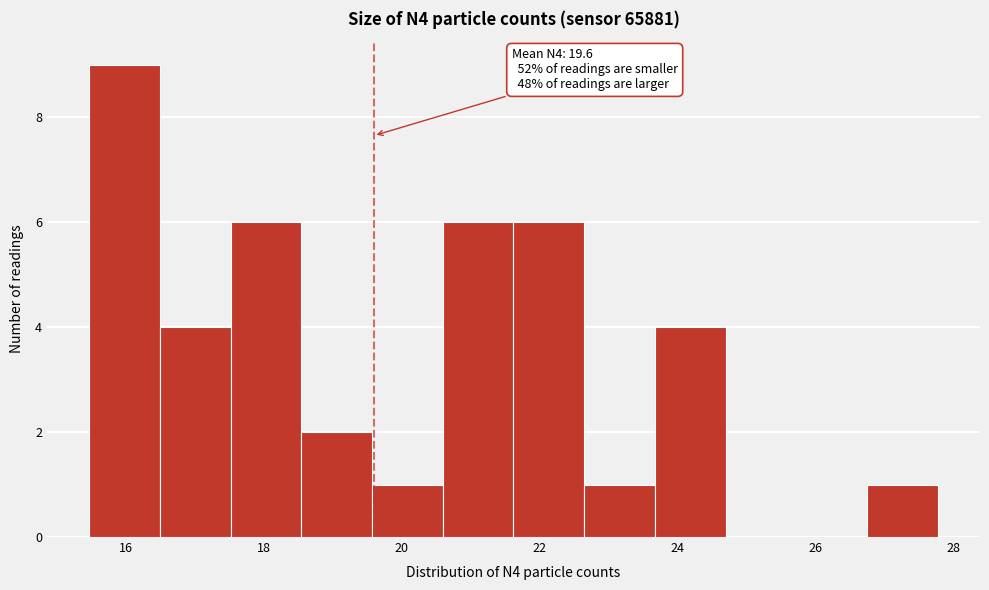

Over which range of the x-axis is the bar tallest?

15.4 to 16.4